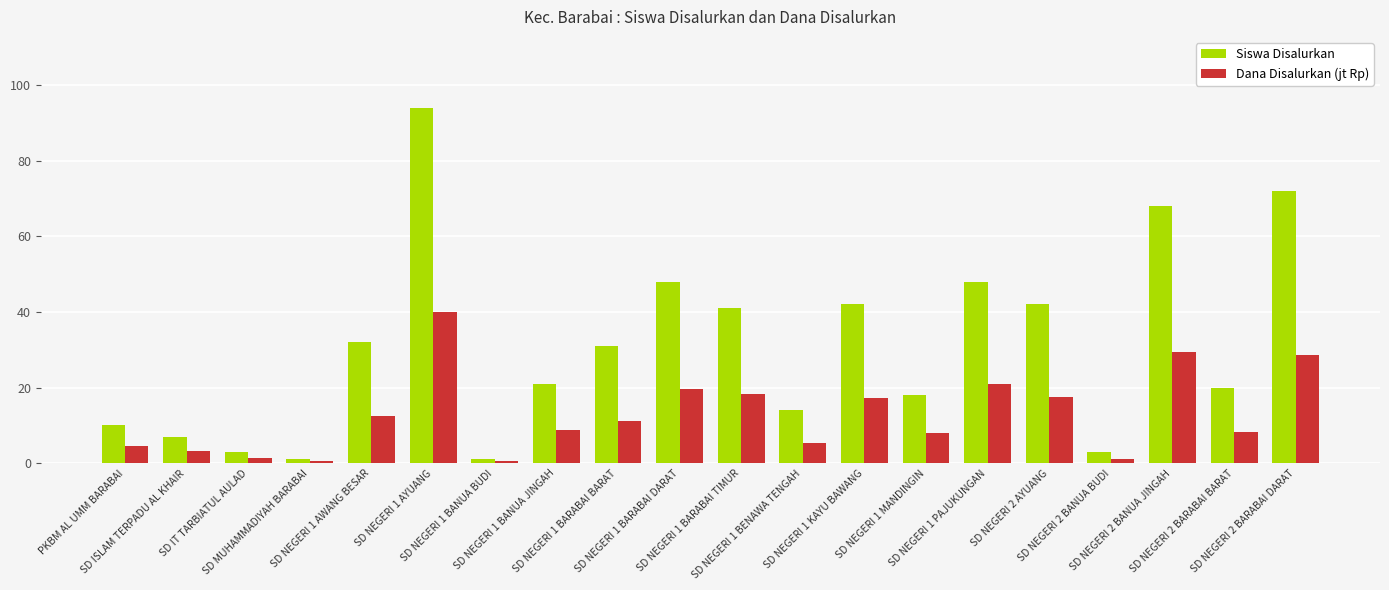

The Siswa Disalurkan series shows 32.0 at SD NEGERI 1 AYUANG. True or false?

False